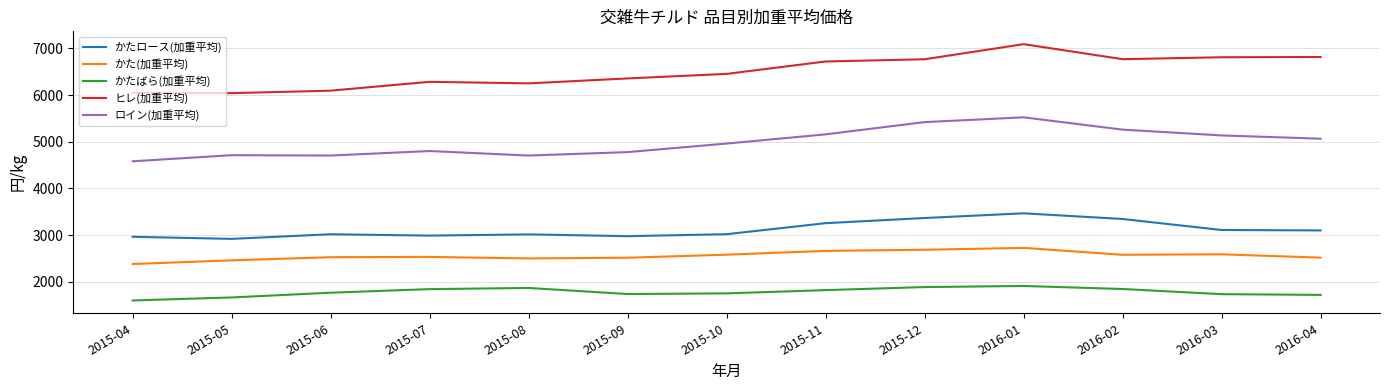

What is the difference between the maximum and second lowest values in the ロイン(加重平均) series?

819.3